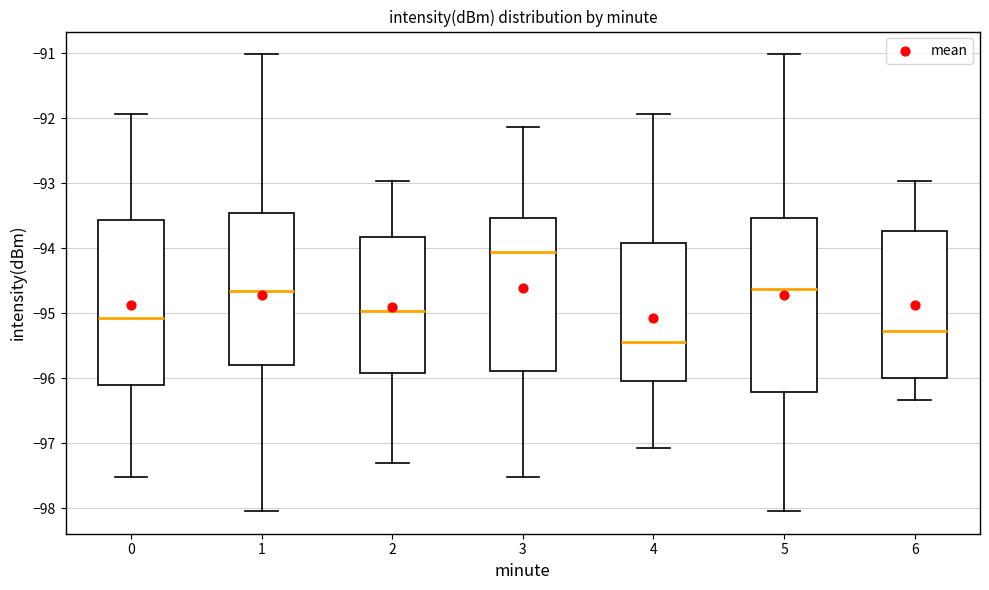

Which box is the tallest, from its lower edge to its upper edge?

5